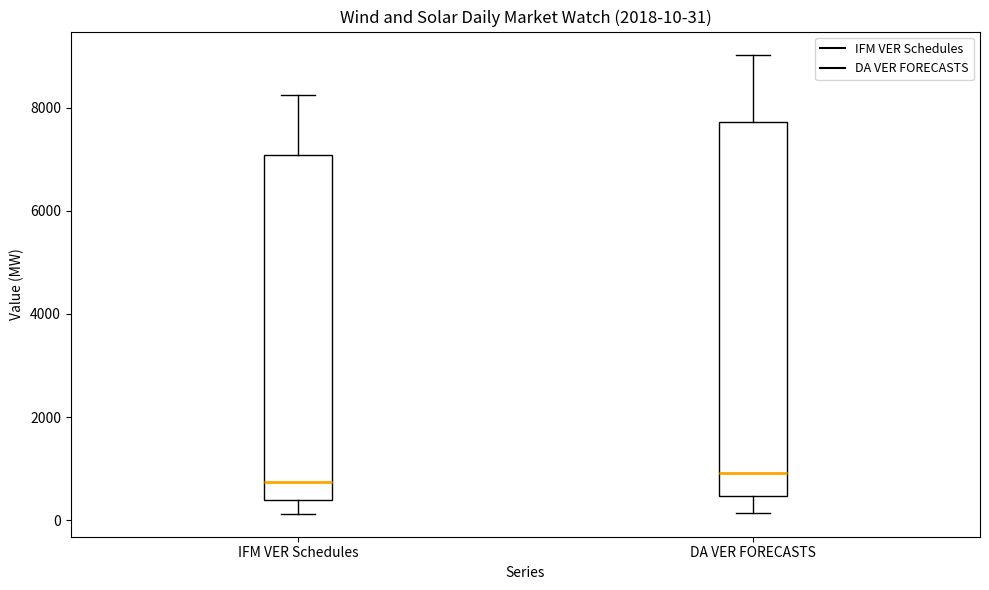

Comparing the boxes themselves (not the whiskers), which one is the tallest?

DA VER FORECASTS